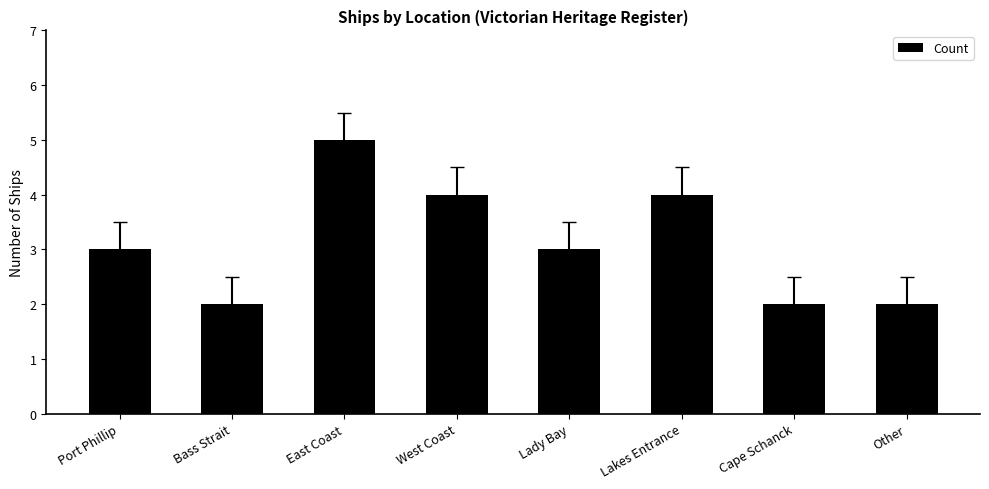

True or false: the data shows 4 at Lady Bay.

False